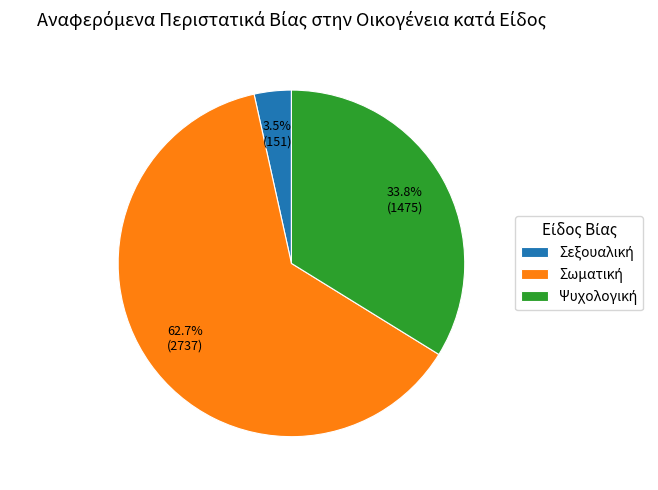

Is there a majority slice in this chart?

Yes